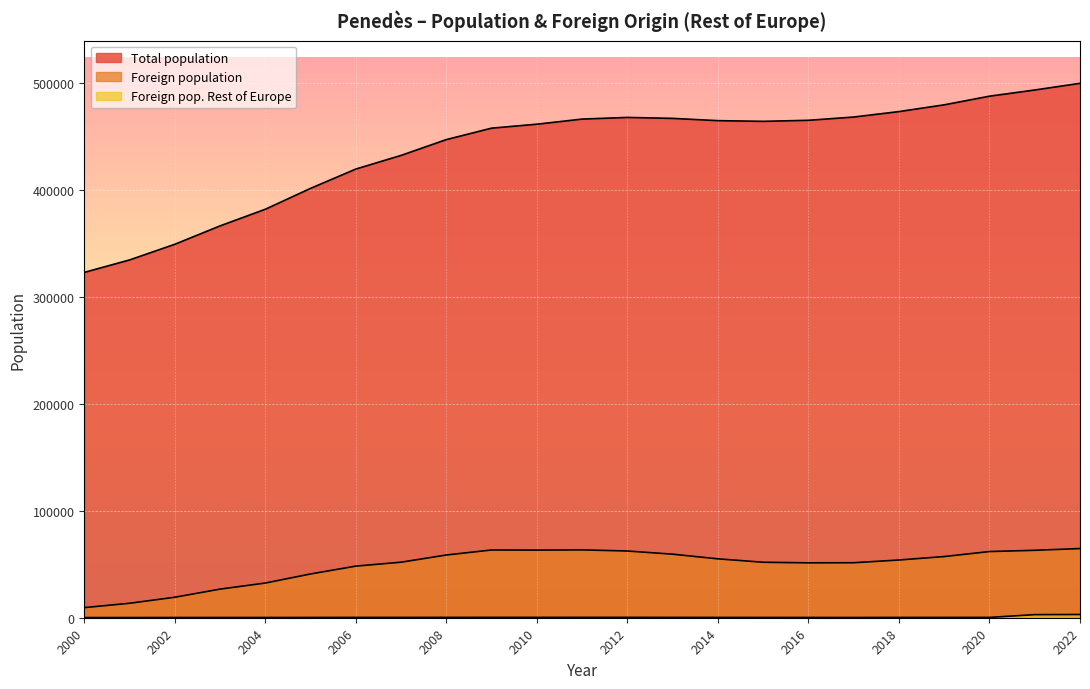

What is the greatest value displayed?

499836